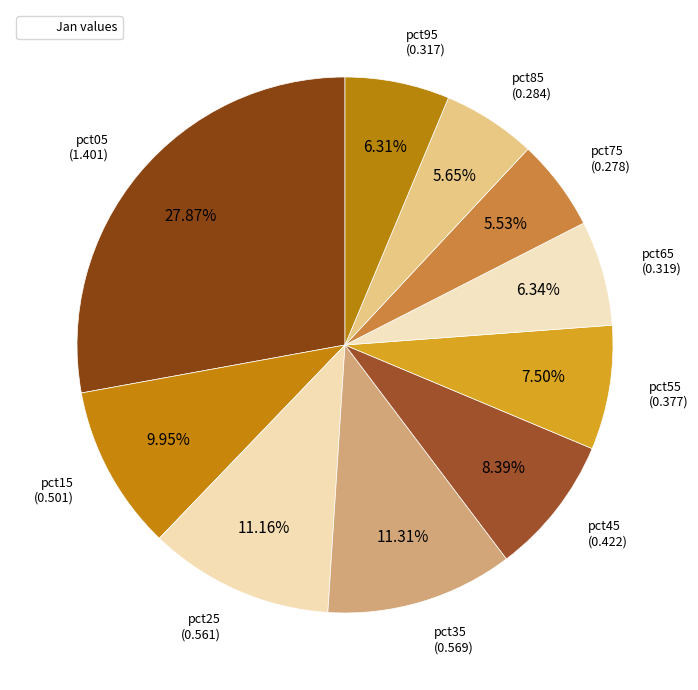

Which slice is the largest?

pct05